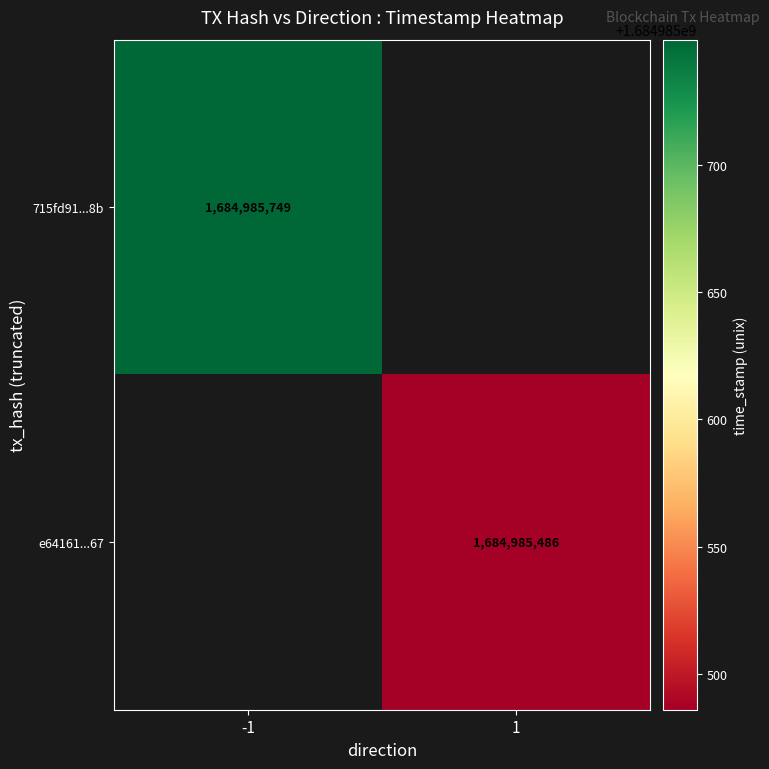

The value of e64161ec84632a3daaa6fc7fd70f760e527a067 at direction is 1. True or false?

True